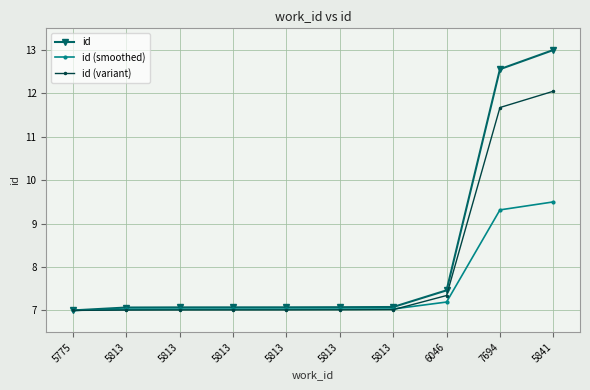

What is the difference between the maximum and second lowest values in the id series?

5.9